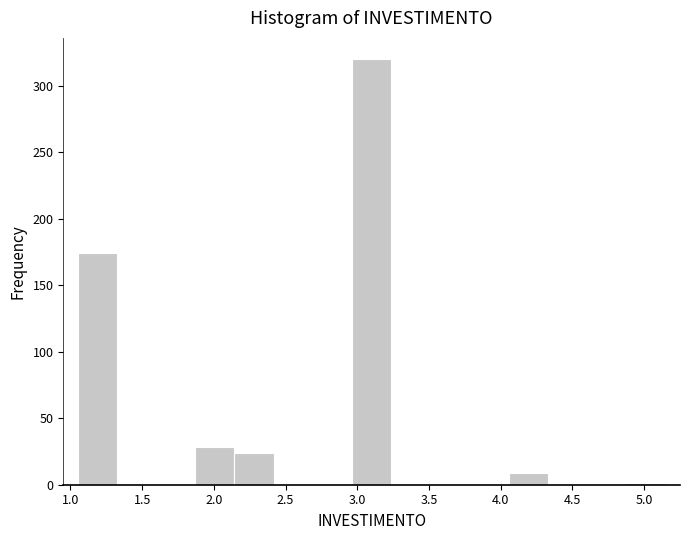

Reading left to right, list every bar in this chart as the range it spans on the x-axis followed by its height. Neither the bar edges nor the heights are printed on the chart, so give them approximately, as read against the axes.

1.05 to 1.30: 175
1.30 to 1.60: 0
1.60 to 1.85: 0
1.85 to 2.15: 30
2.15 to 2.40: 25
2.40 to 2.70: 0
2.70 to 2.95: 0
2.95 to 3.25: 320
3.25 to 3.50: 0
3.50 to 3.80: 0
3.80 to 4.05: 0
4.05 to 4.35: 10
4.35 to 4.60: 0
4.60 to 4.90: 0
4.90 to 5.15: under 5